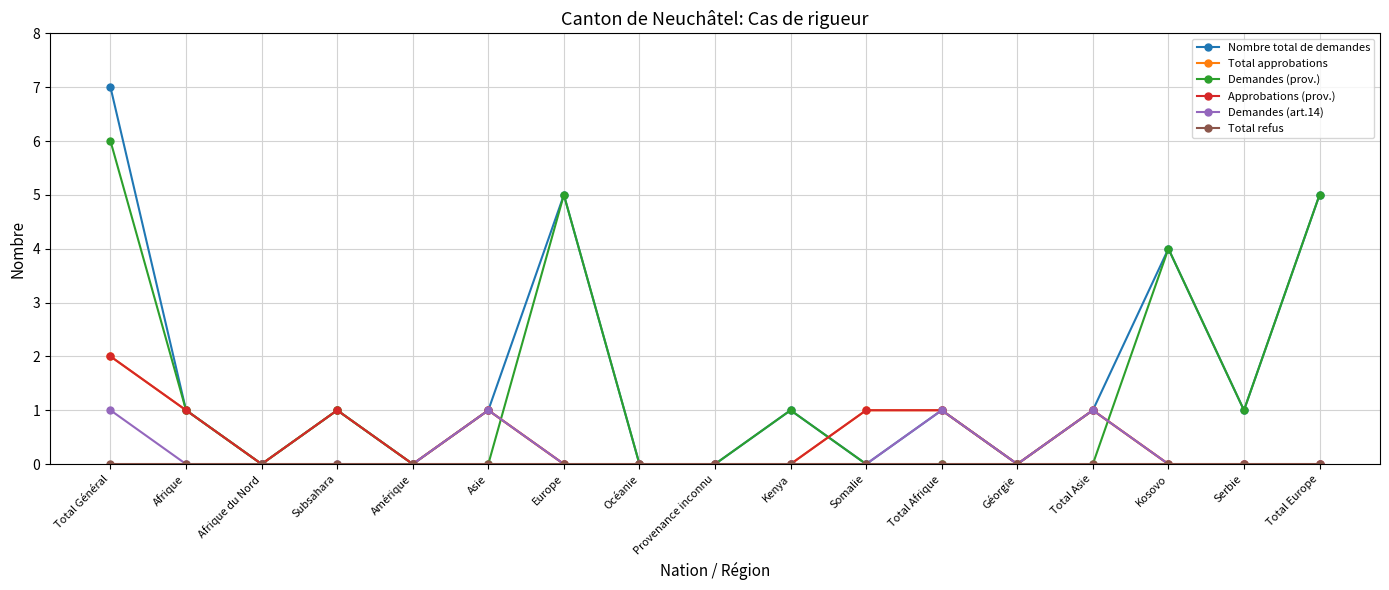

The Demandes (prov.) series shows 3 at Amérique. True or false?

False